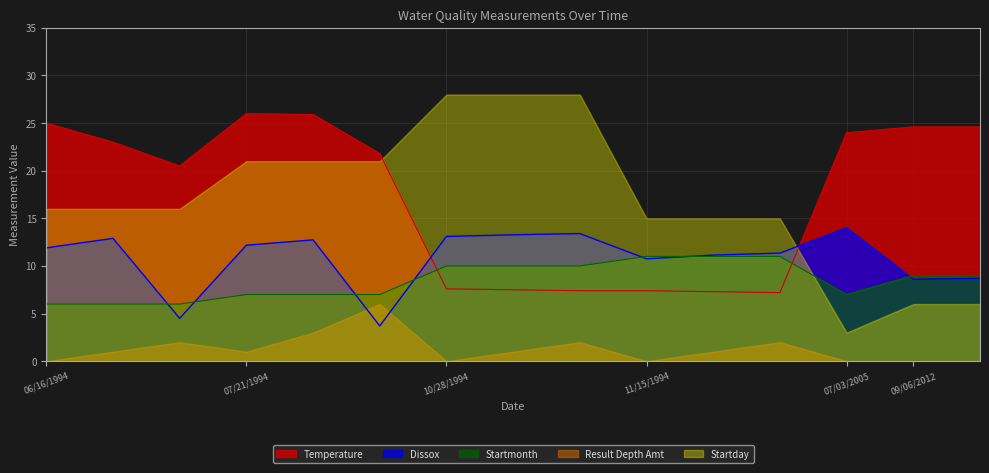

At which label is Dissox closest to 8?

09/06/2012